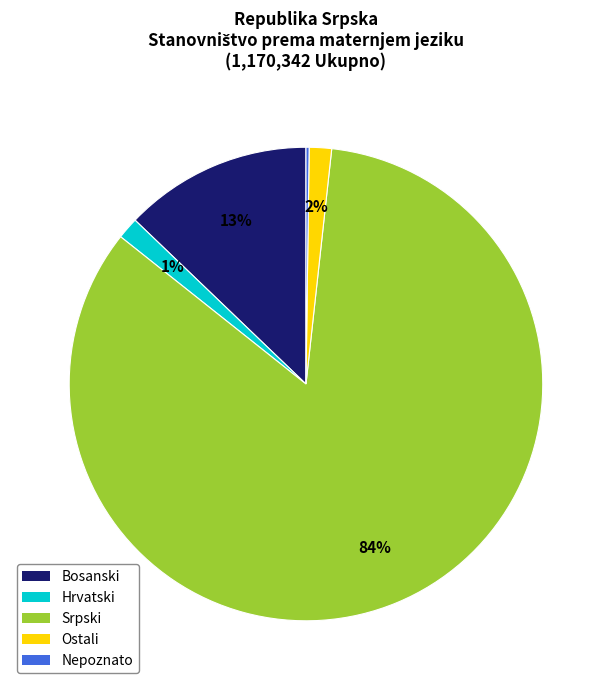

To the nearest percent, what is the difference between the largest and smallest slice percentages?

84%